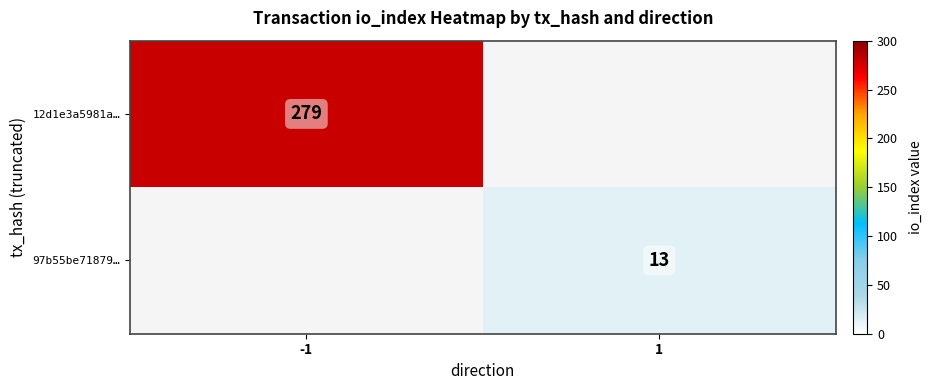

At which category is the sum across all series the highest?

-1